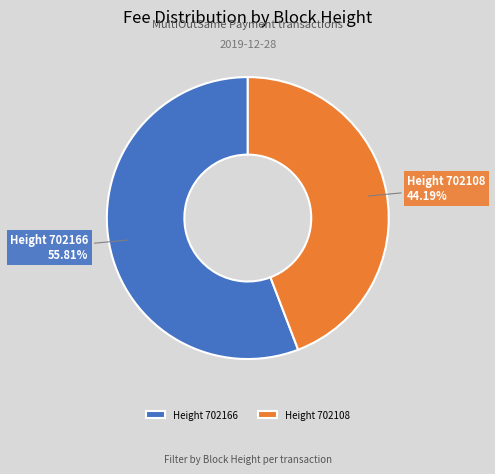

What is the majority slice?

Height 702166